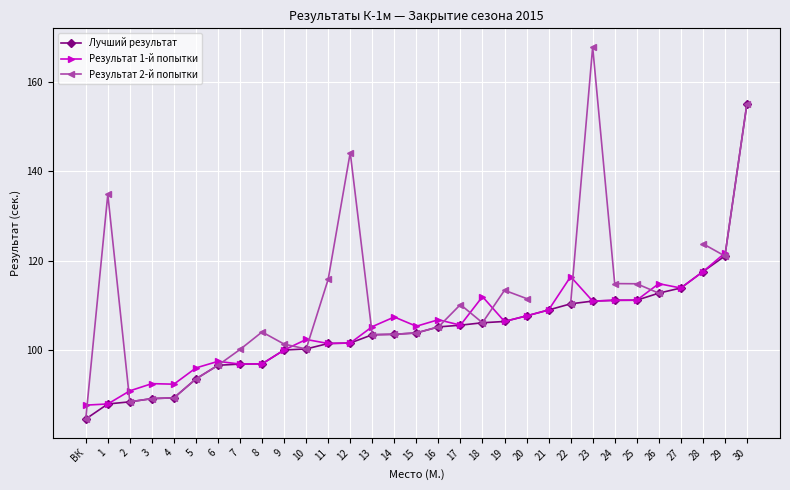

Where do Результат 2-й попытки and Результат 1-й попытки first cross each other?

ВК and 1